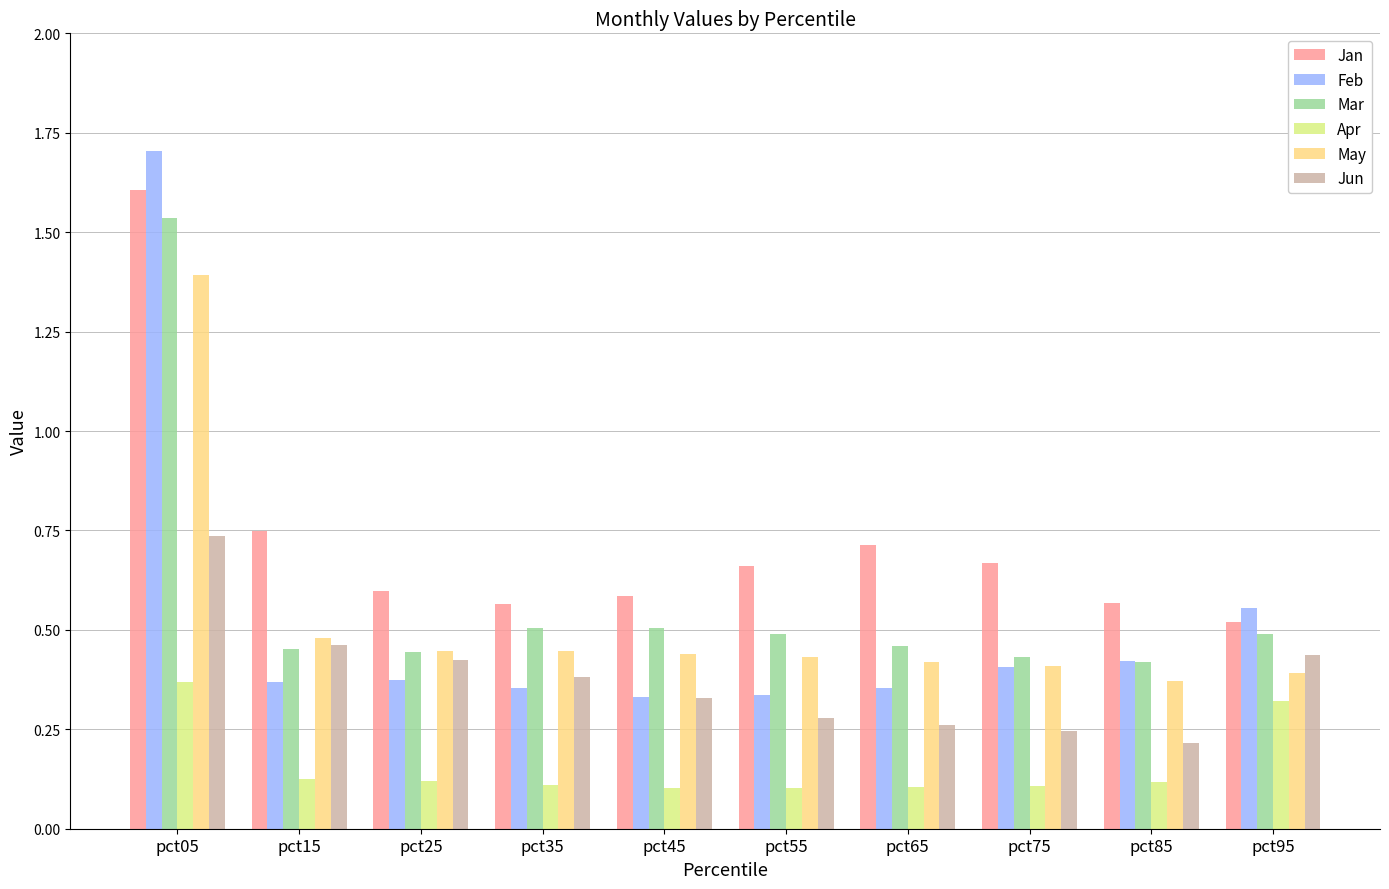

At how many categories does at least one series exceed 0?

10